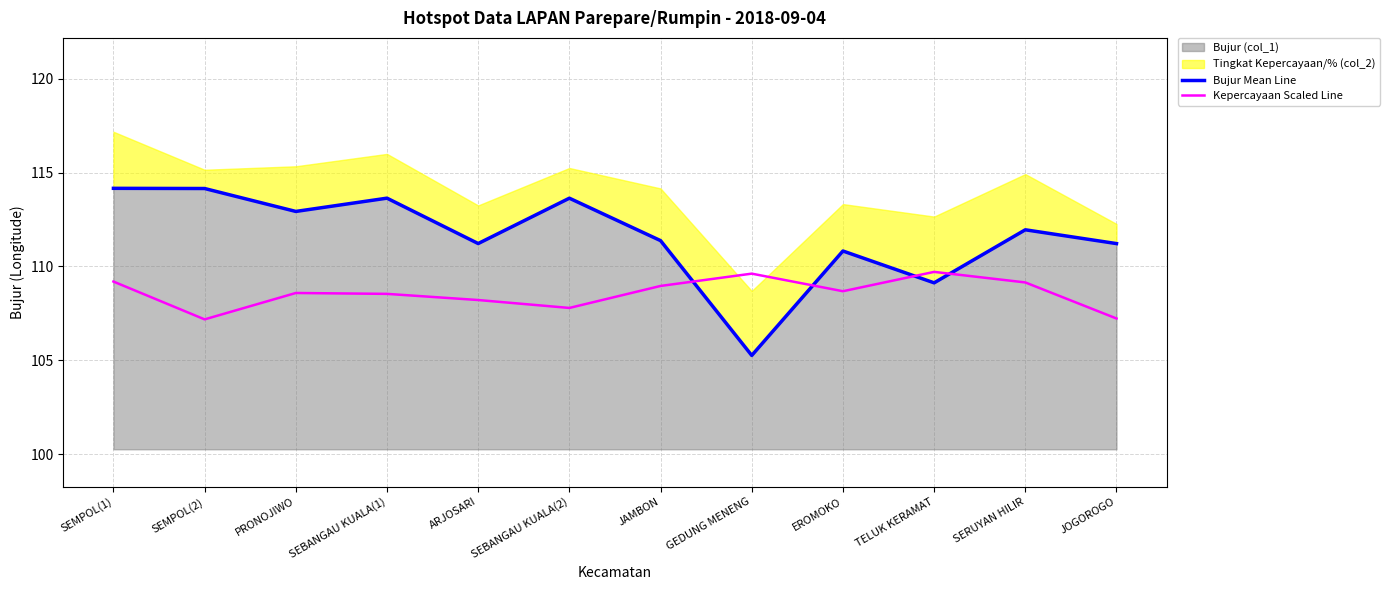

What is the total value across all series at TELUK KERAMAT?

218.8